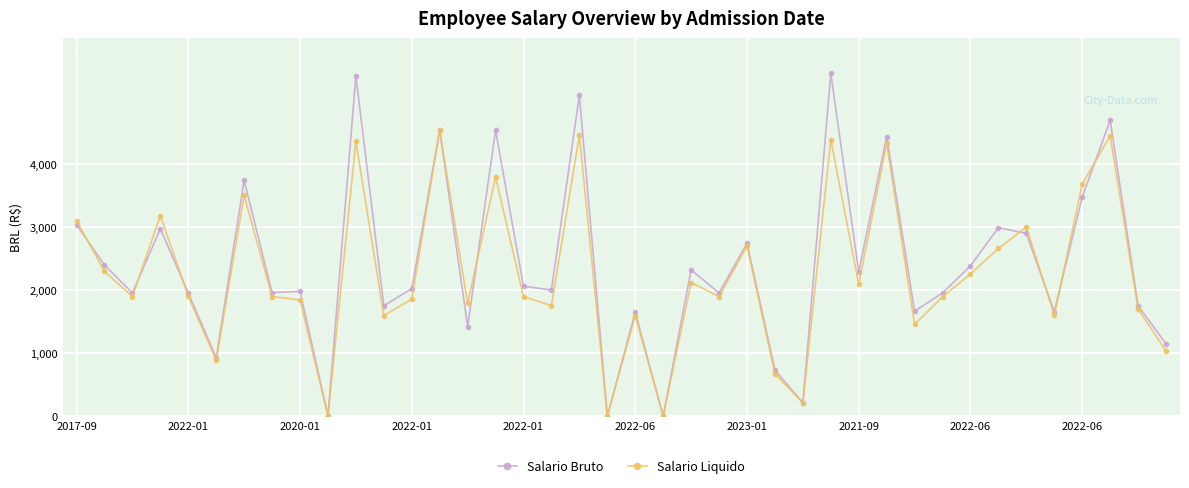

List the series in order of their peak value, lowest first.

Salario Liquido, Salario Bruto